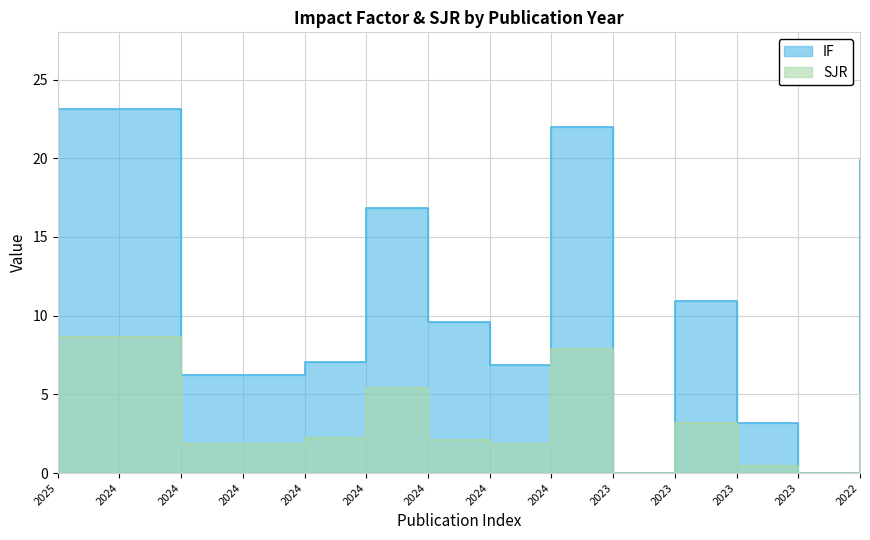

Is it true that IF equals 6.2 at 2024?

True